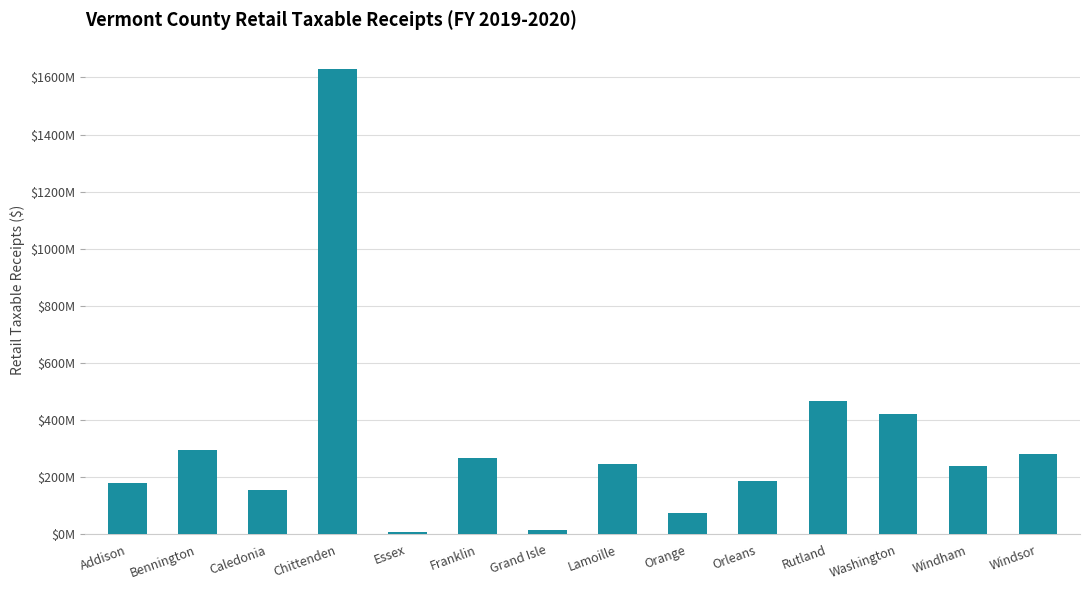

Does the chart contain stacked bars?

No